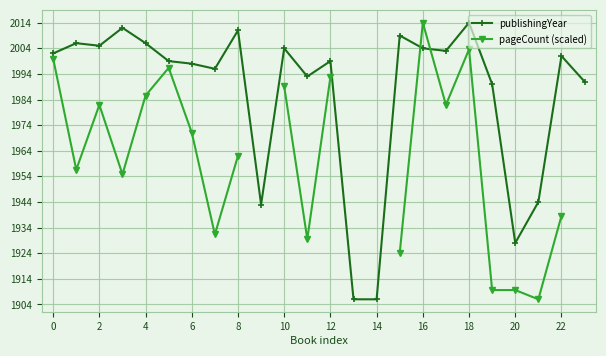

Between 15 and 18, which series saw the biggest shift?

pageCount (scaled)